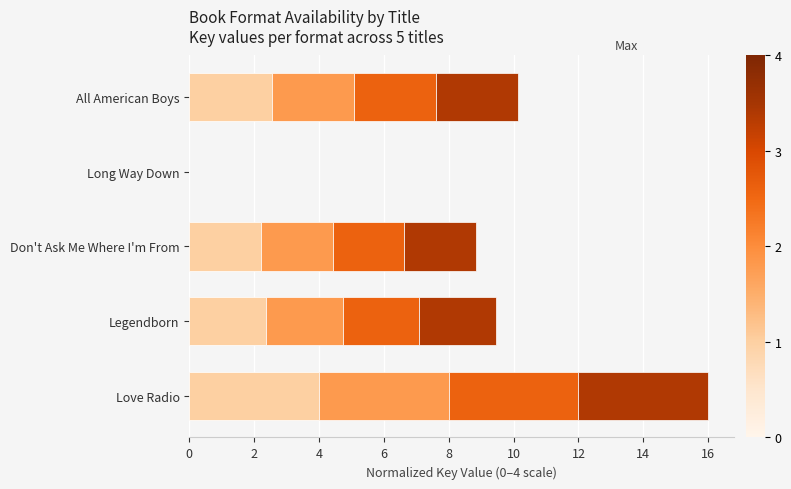

What is the total value across all series at Don't Ask Me Where I'm From?

8.8